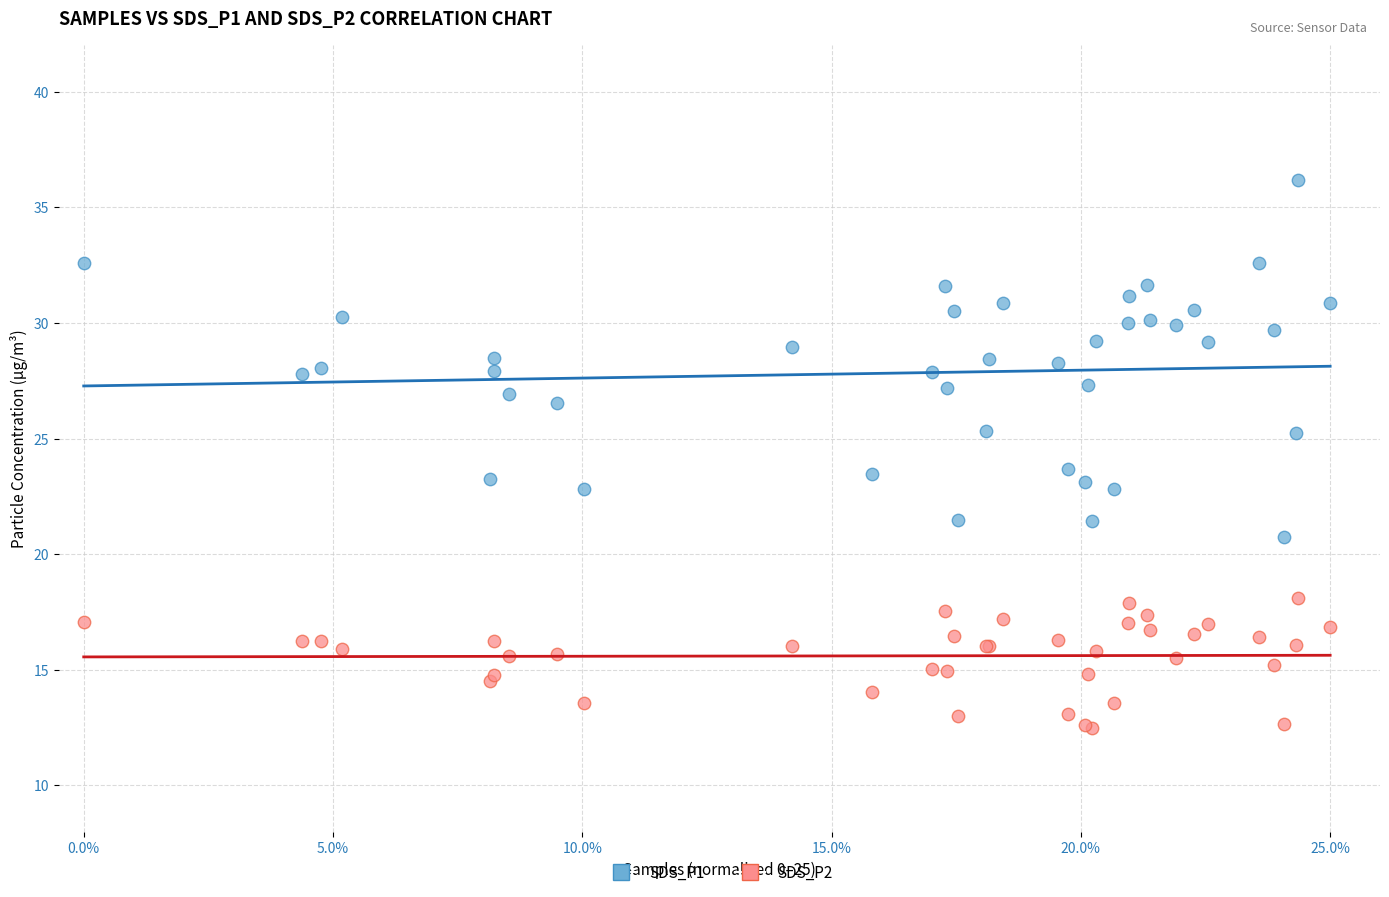

What are all the series names shown in the legend?

SDS_P1, SDS_P2